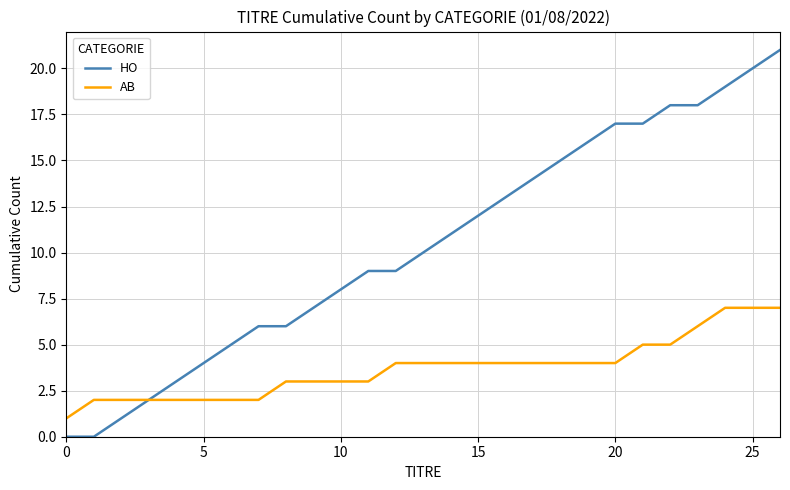

Which series has the largest range (max minus min)?

HO